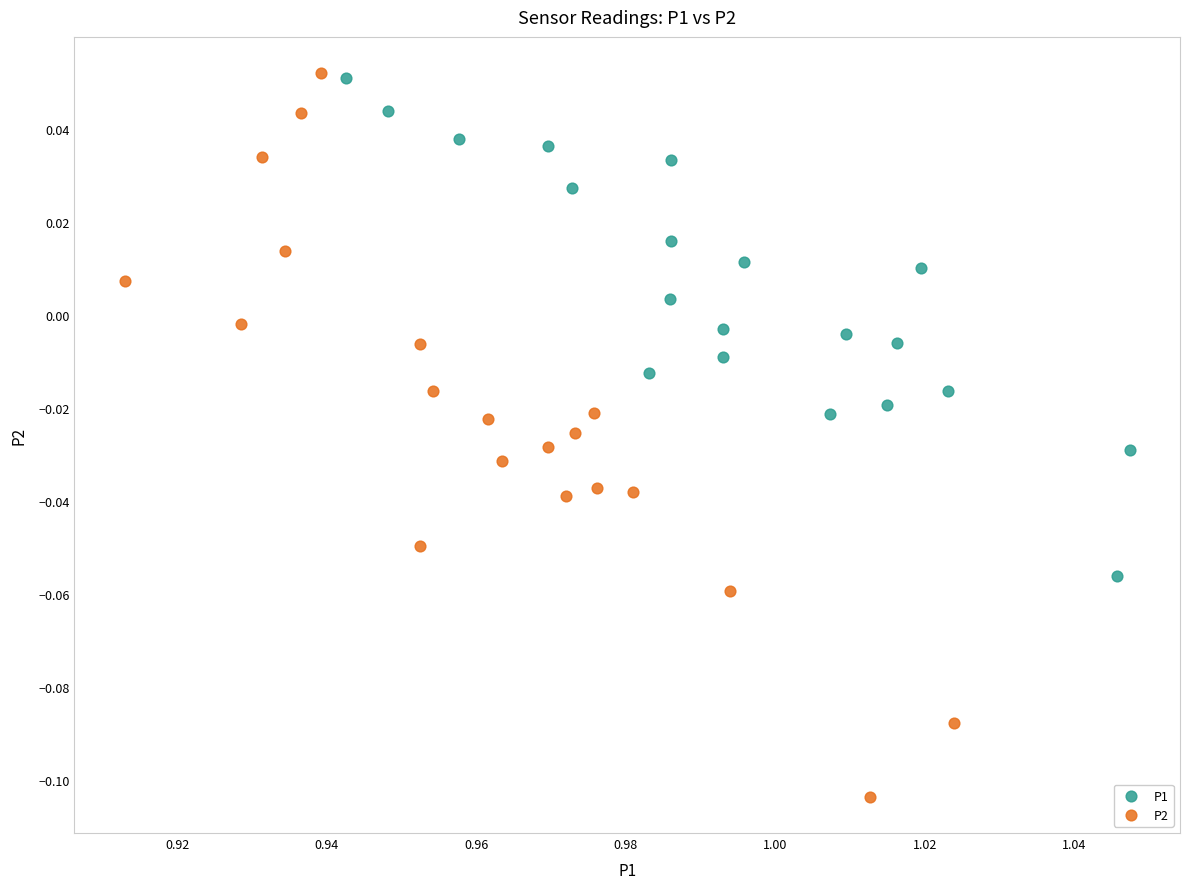

Which series has the widest spread of Y values?

P2